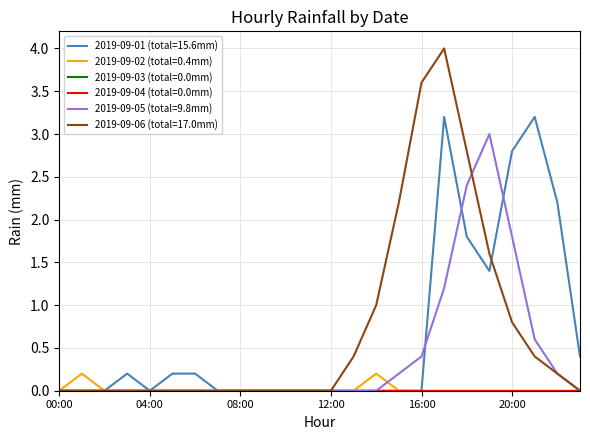

Does the chart display data point markers on the line(s)?

No